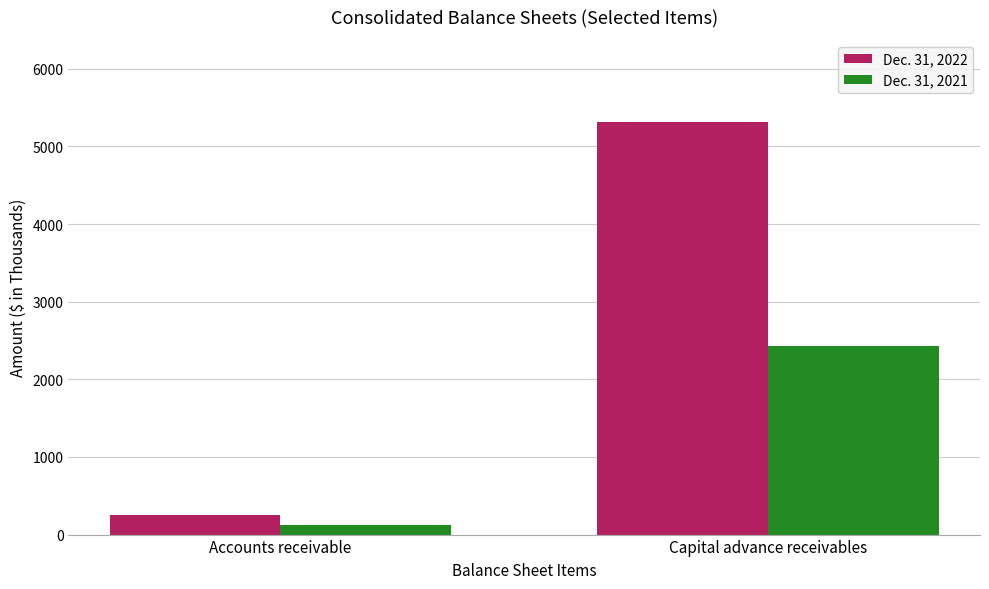

What are all the series names shown in the legend?

Dec. 31, 2022, Dec. 31, 2021